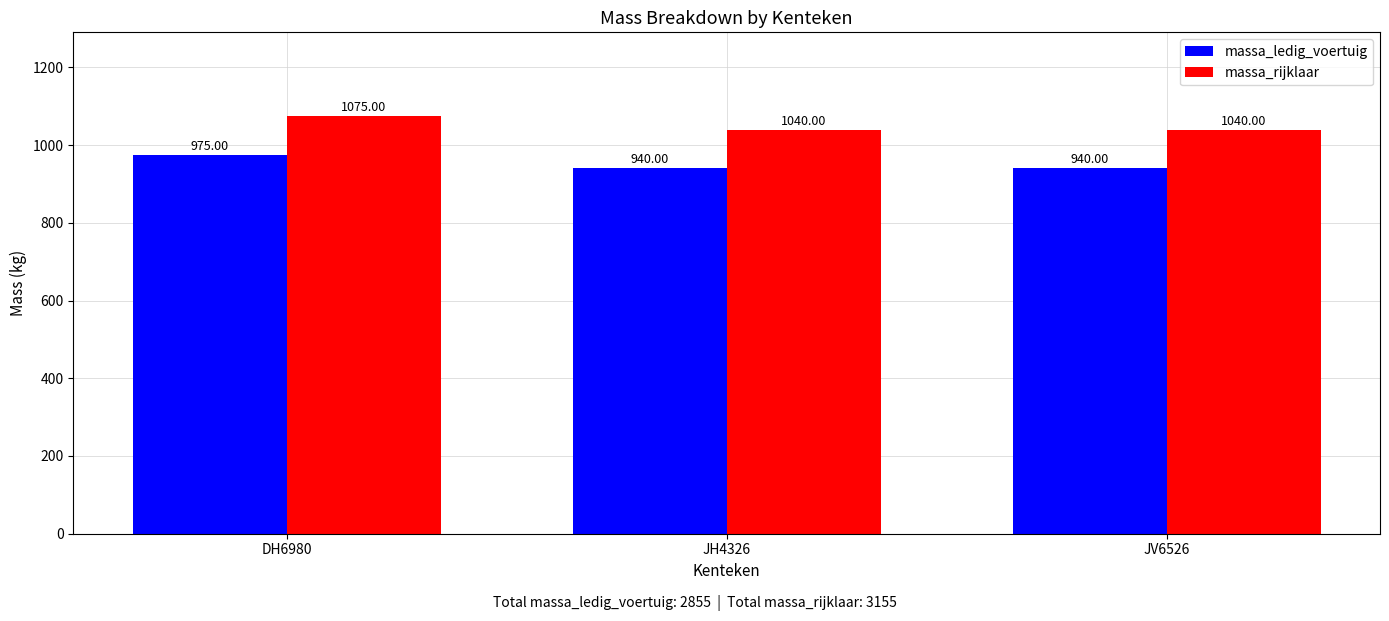

At which category is the sum across all series the highest?

DH6980